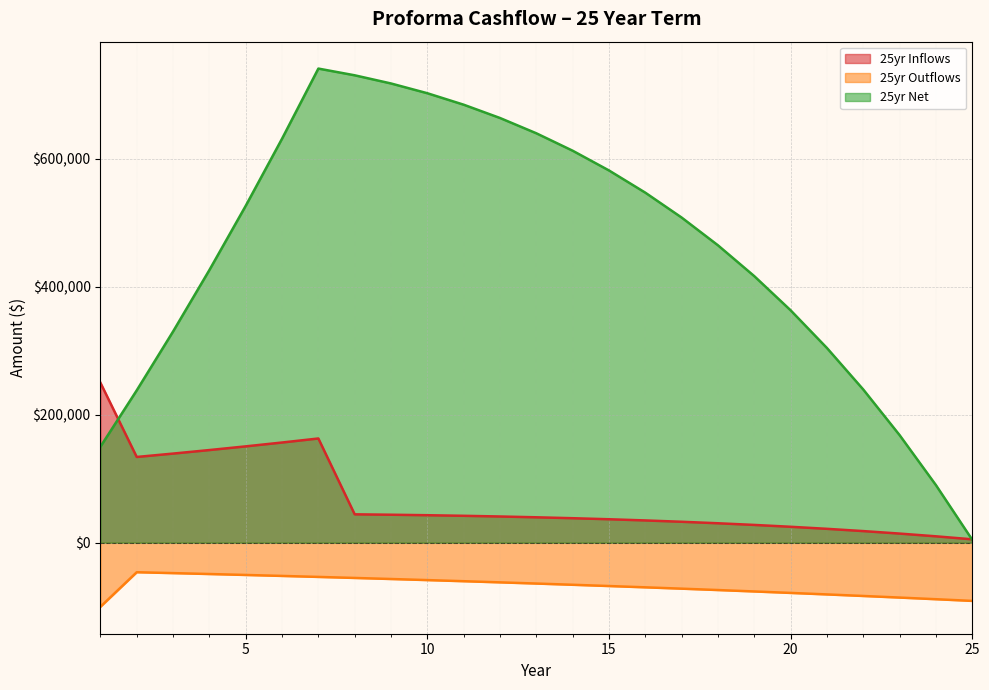

What value does the 25yr Net series have at 15?

581420.2